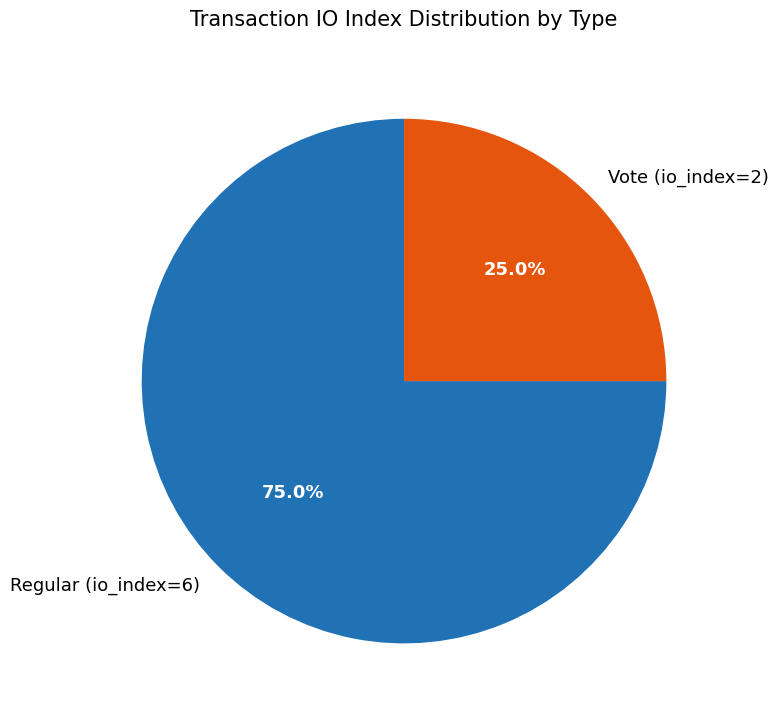

The Vote (io_index=2) slice represents 25% of the pie. True or false?

True